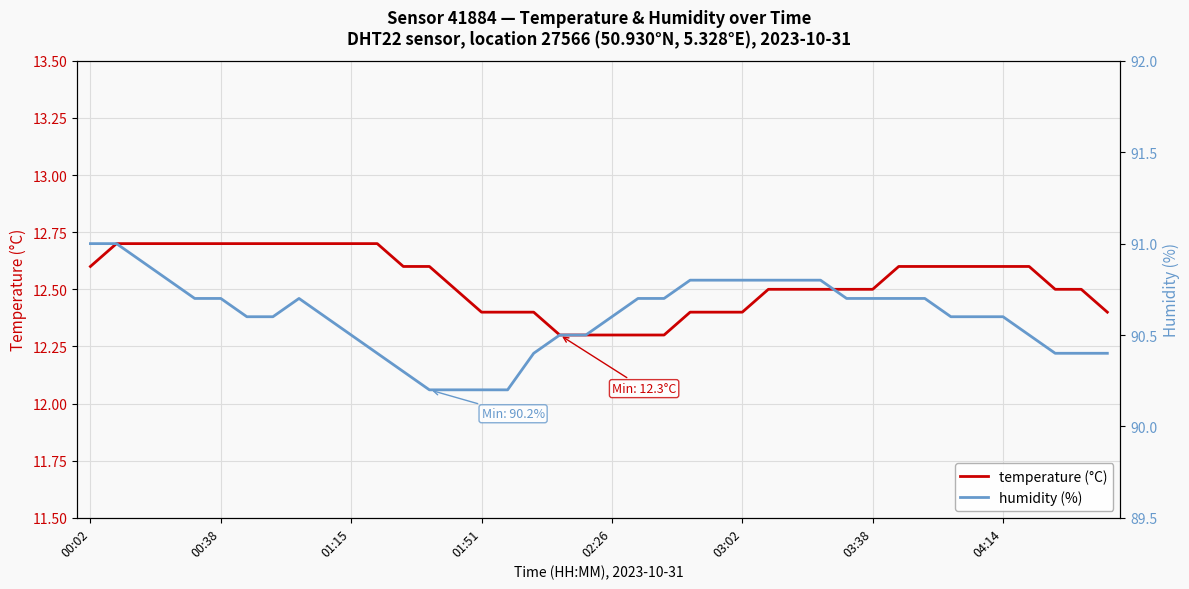

What is the average value of the humidity (%) series?

90.6